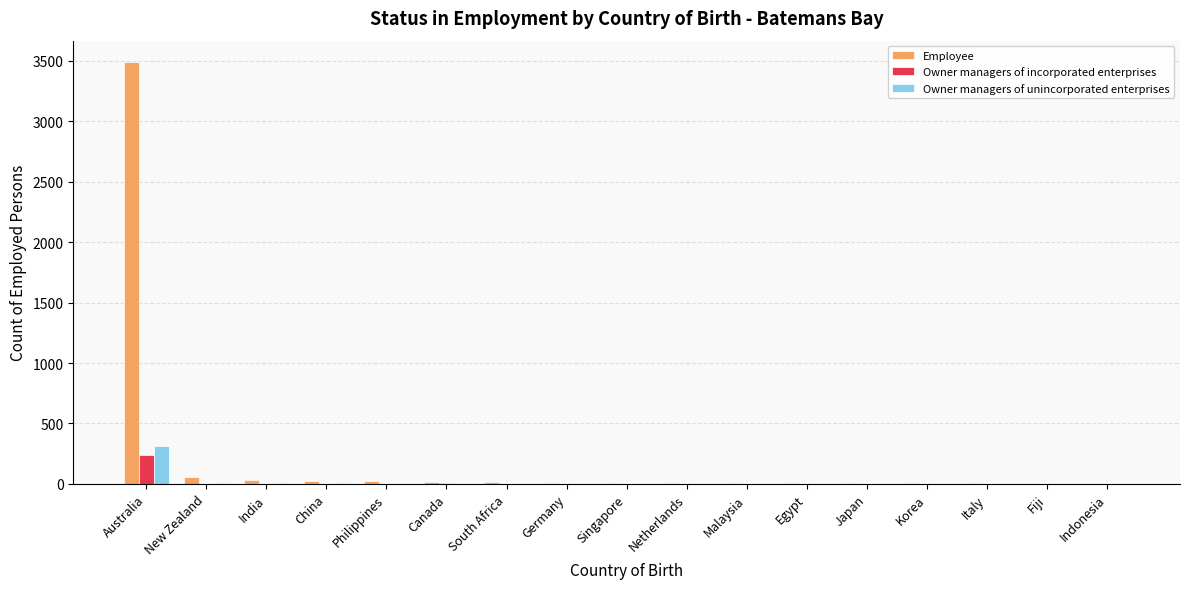

What value does the Owner managers of unincorporated enterprises series have at Australia?

310